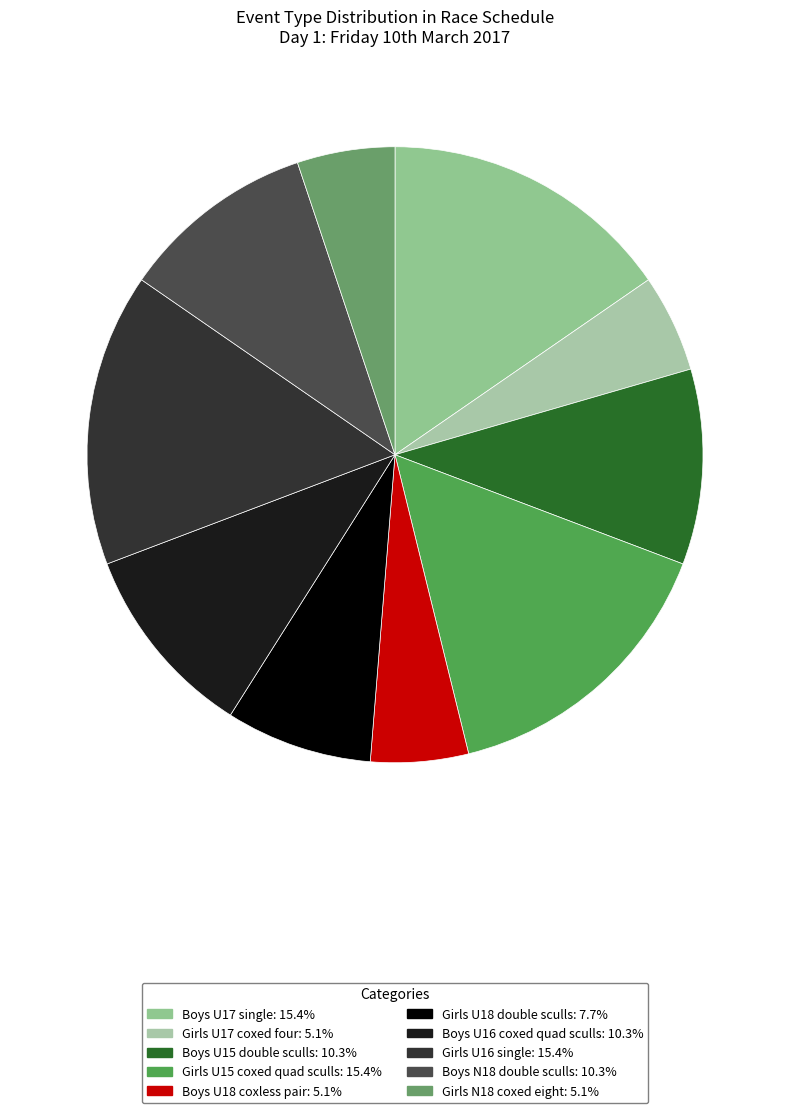

Count the number of slices in the pie.

10